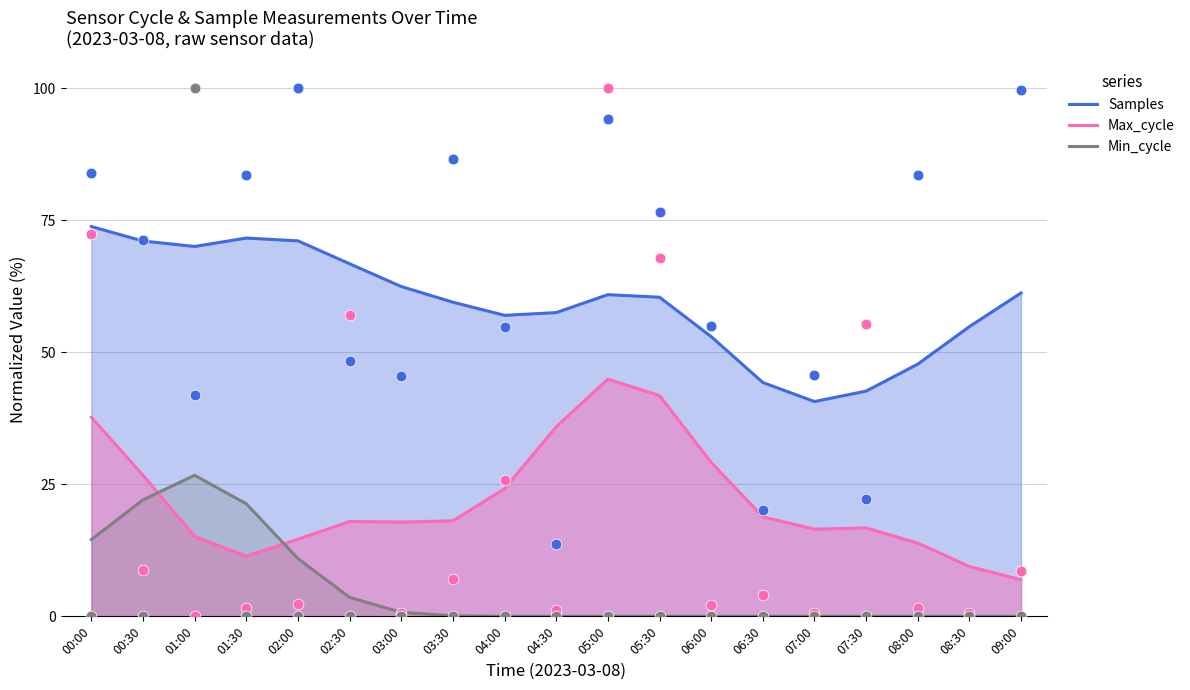

Which series has the largest total across all categories?

Samples